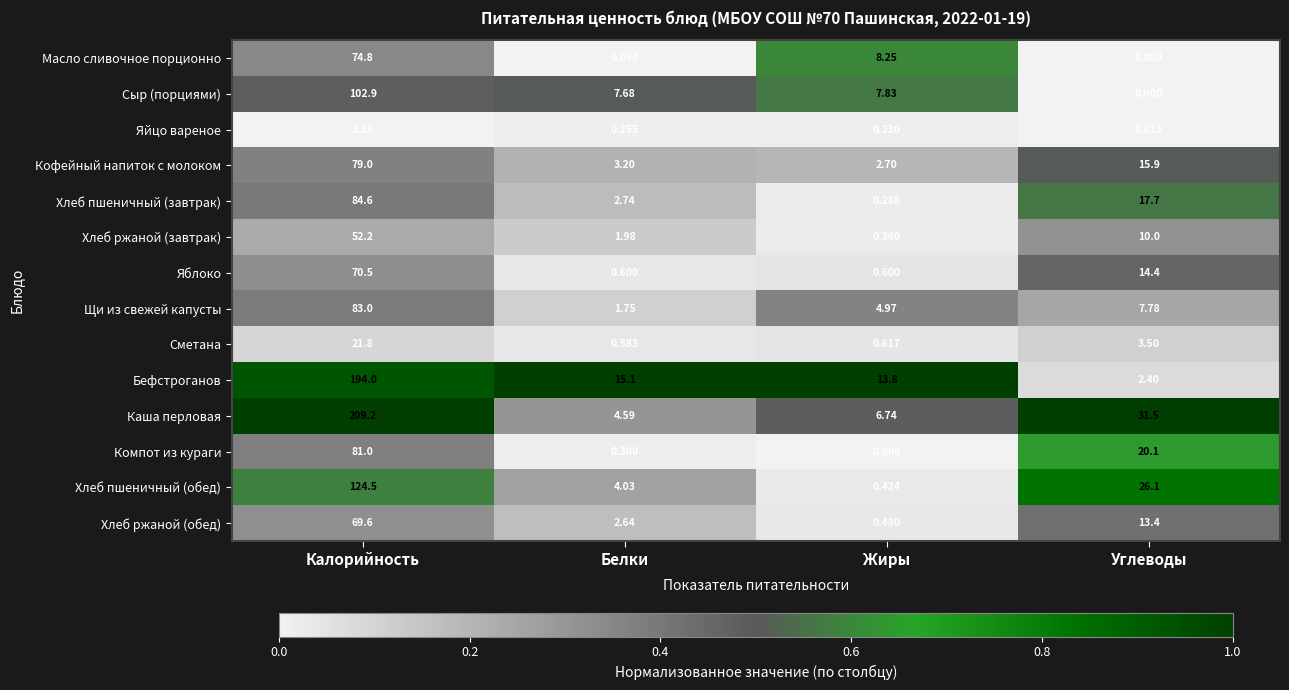

Rank the series at Калорийность from lowest to highest value.

Яйцо вареное, Сметана, Хлеб ржаной (завтрак), Хлеб ржаной (обед), Яблоко, Масло сливочное порционно, Кофейный напиток с молоком, Компот из кураги, Щи из свежей капусты, Хлеб пшеничный (завтрак), Сыр (порциями), Хлеб пшеничный (обед), Бефстроганов, Каша перловая